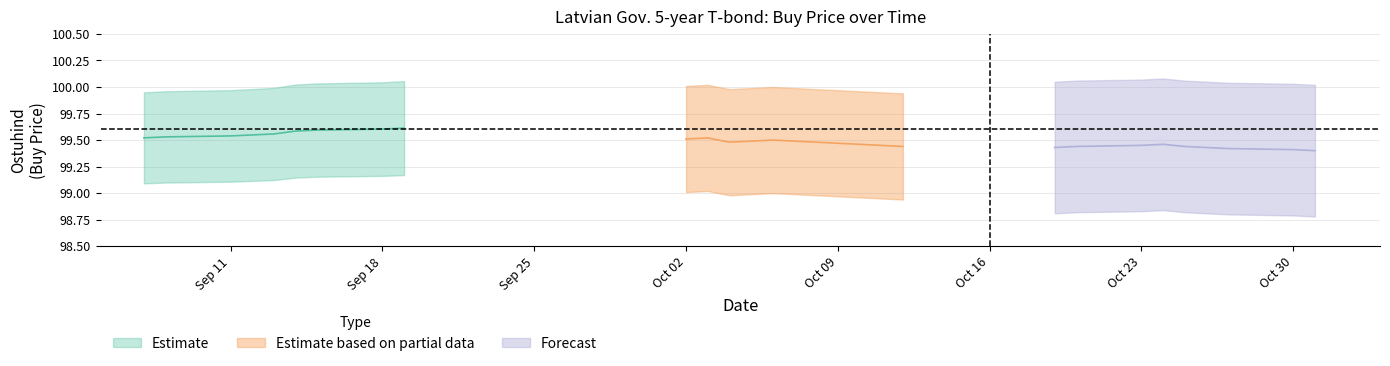

What is the average value of the Ostuhind_upper series?

100.0